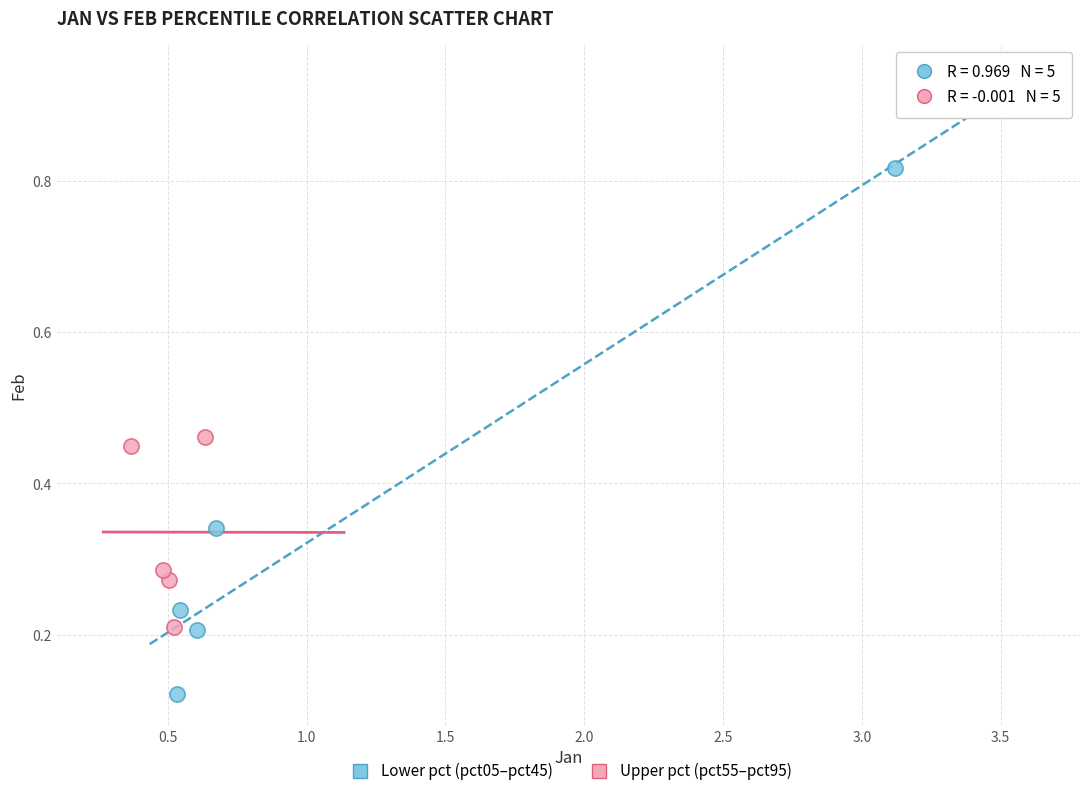

Which series has the widest spread of Y values?

Lower pct (pct05–pct45)